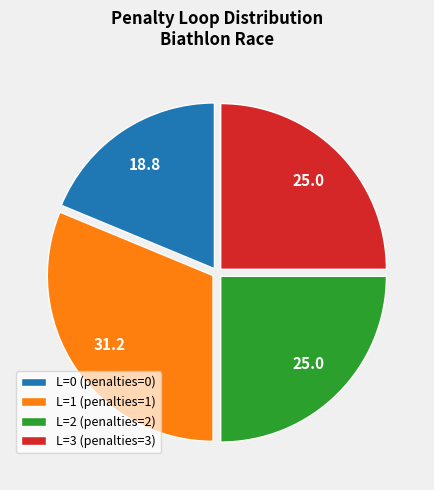

Is there a majority slice in this chart?

No